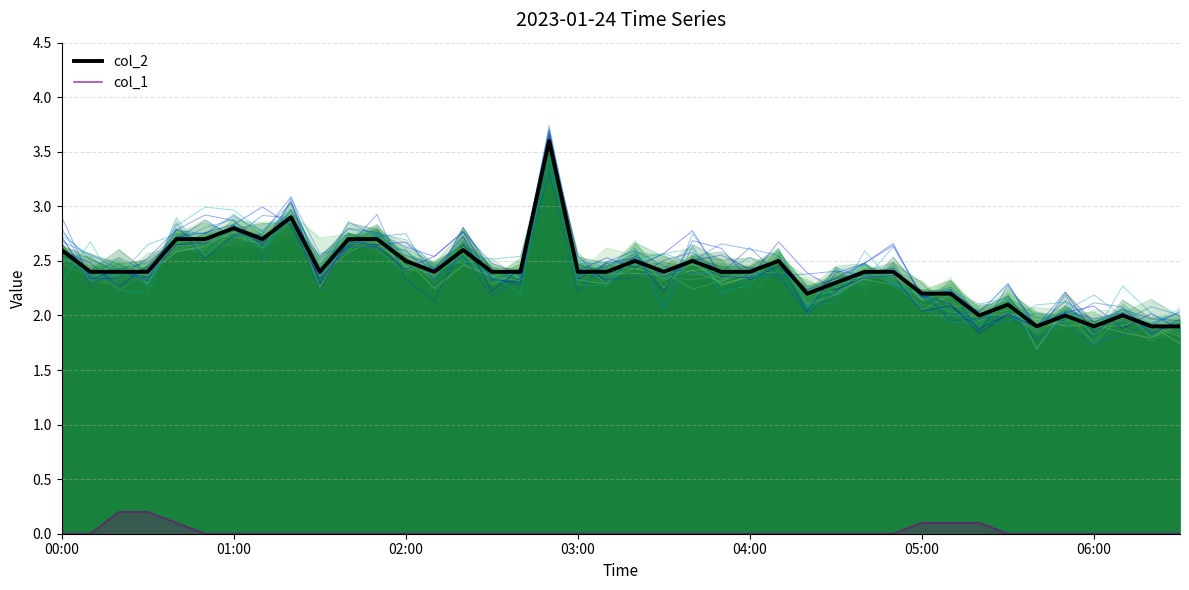

At which category does col_2 reach its first local peak?

01:00